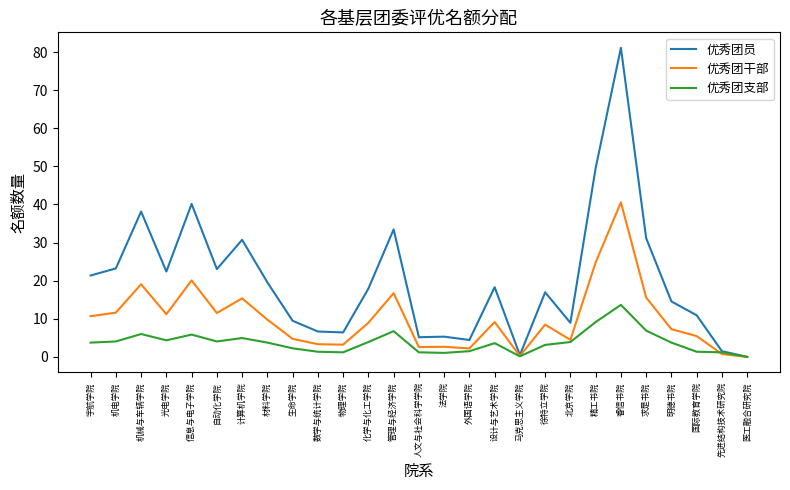

What position from the right is 机械与车辆学院?

25